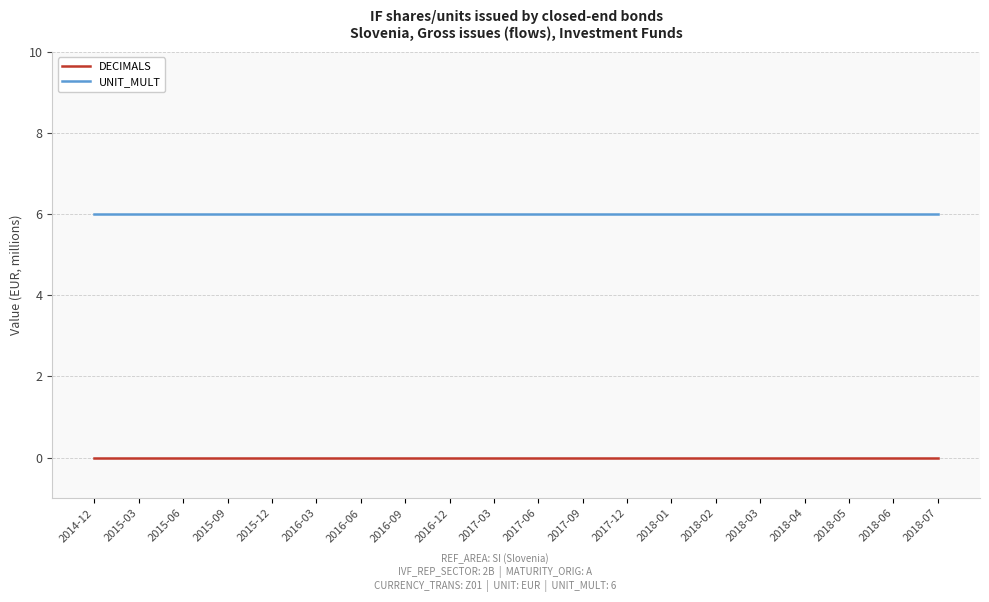

Rank the series by their maximum value, from highest to lowest.

UNIT_MULT, DECIMALS